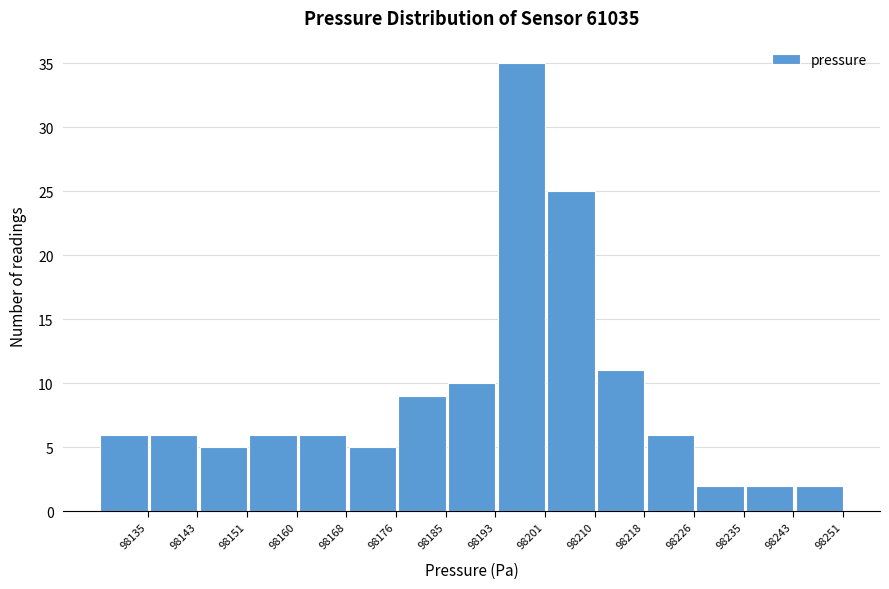

Reading right to left, extract all data points from this chart.

98251=2	98243=2	98235=2	98226=6	98218=11	98210=25	98201=35	98193=10	98185=9	98176=5	98168=6	98160=6	98151=5	98143=6	98135=6